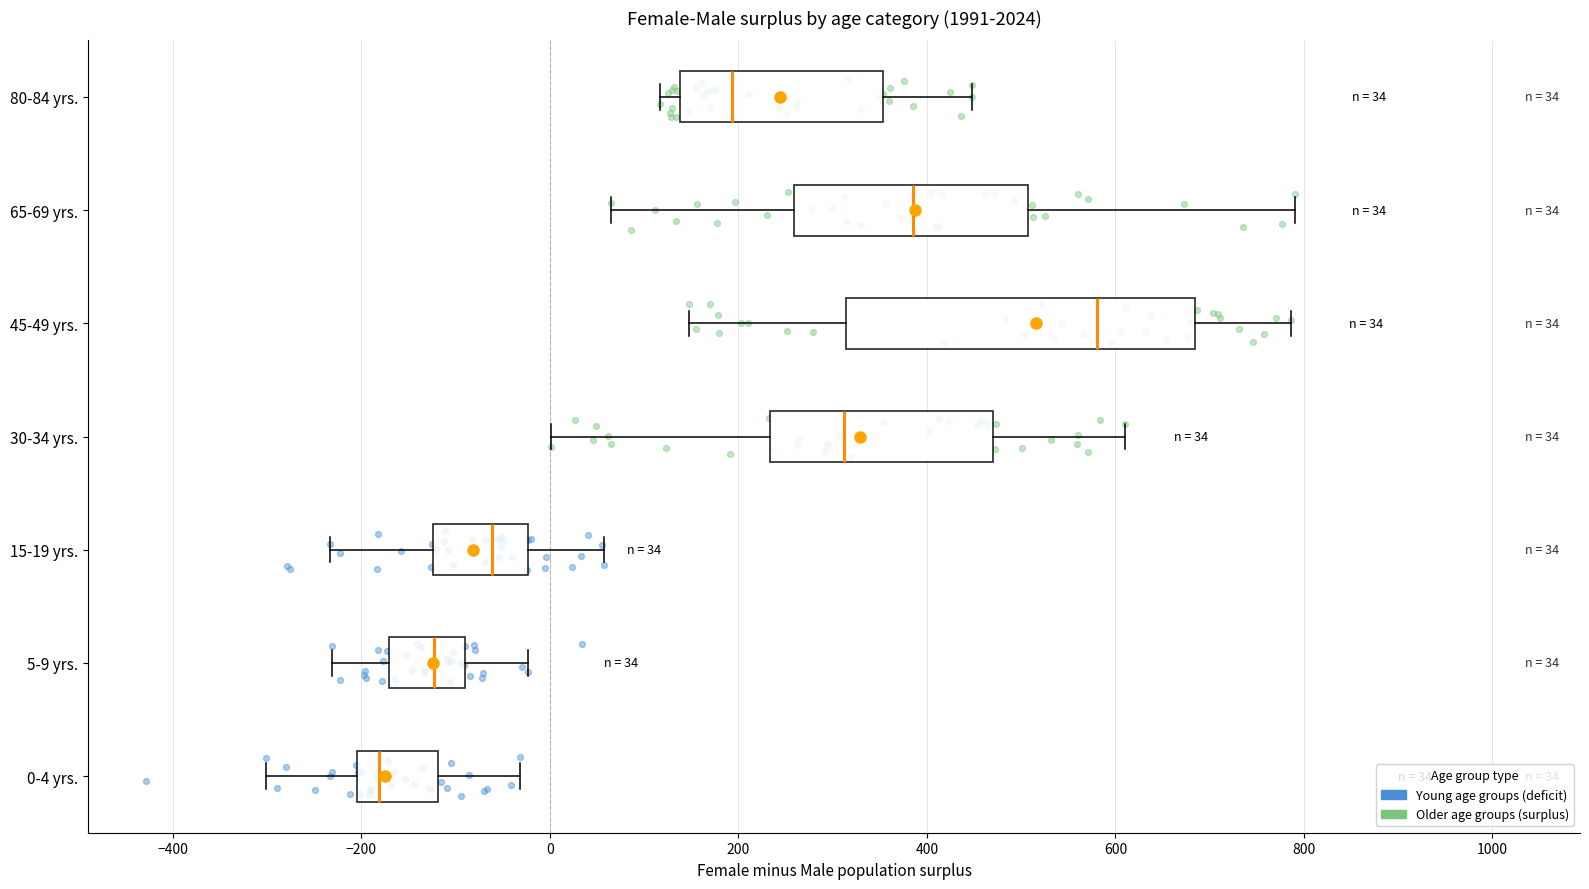

Comparing the boxes themselves (not the whiskers), which one is the widest?

45-49 yrs.